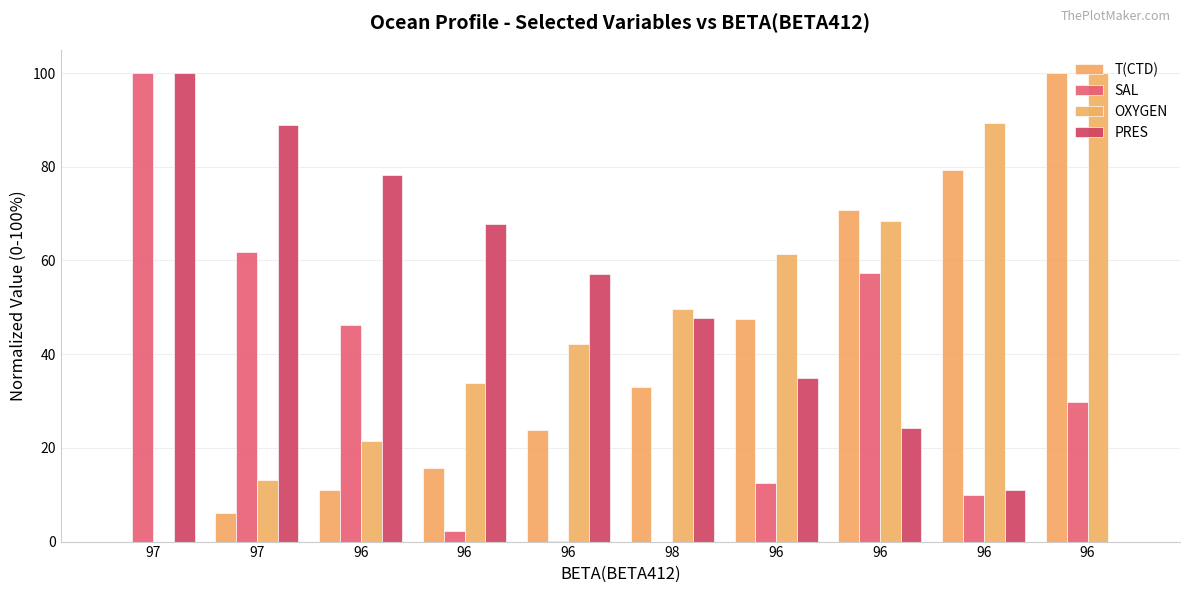

Does the chart contain stacked bars?

No